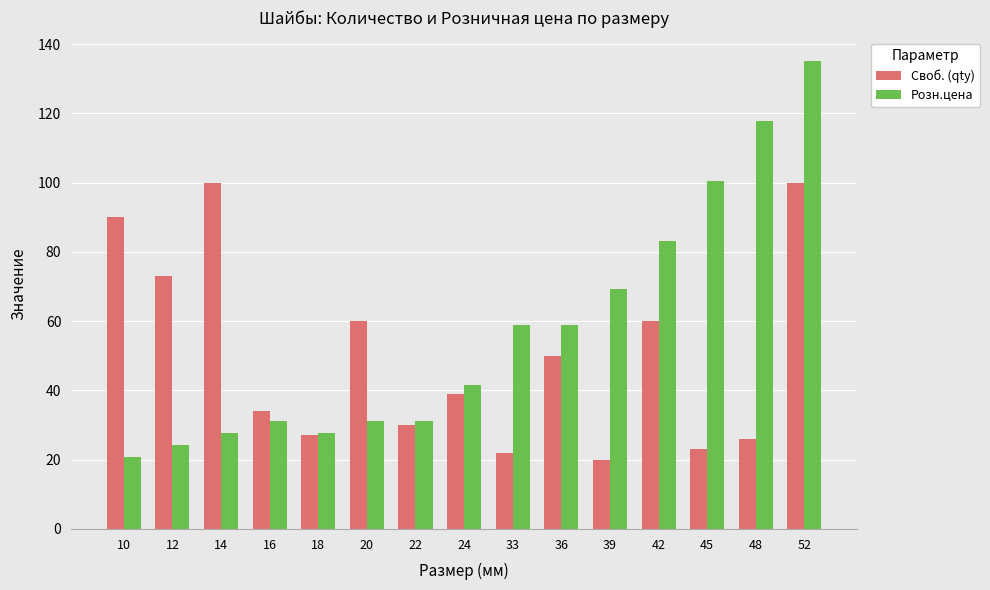

At which label is Розн.цена closest to 77?

42